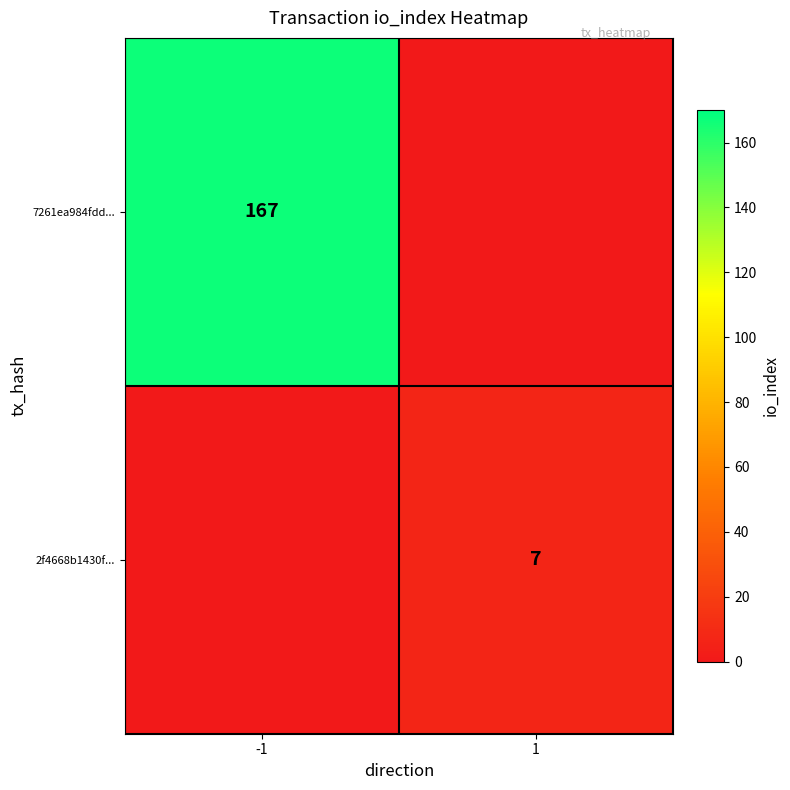

Is it true that 2f4668b1430f... equals 2 at 1?

False